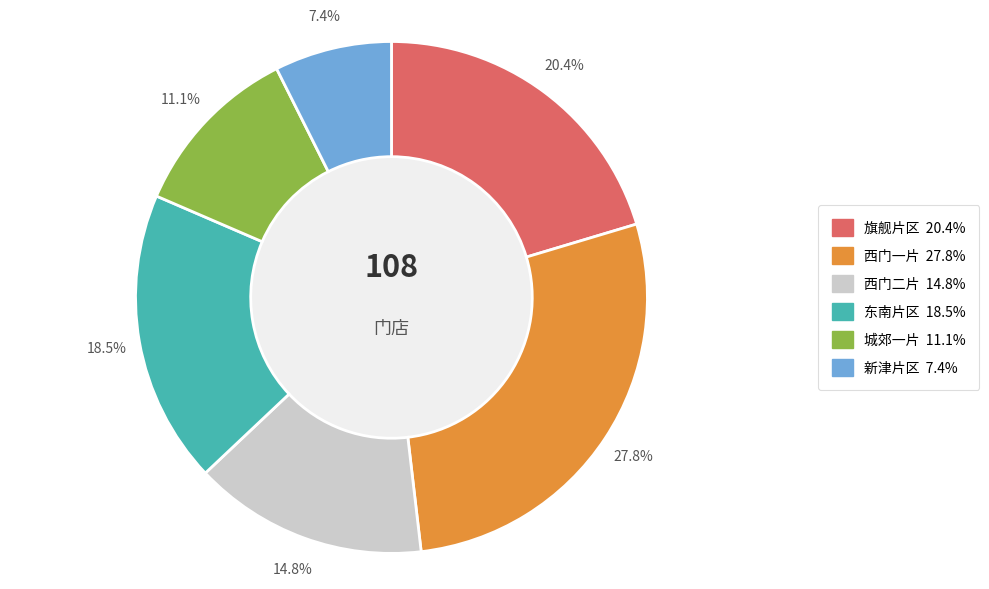

Approximately how many times larger is the value at 西门一片 compared to 旗舰片区?

1.4